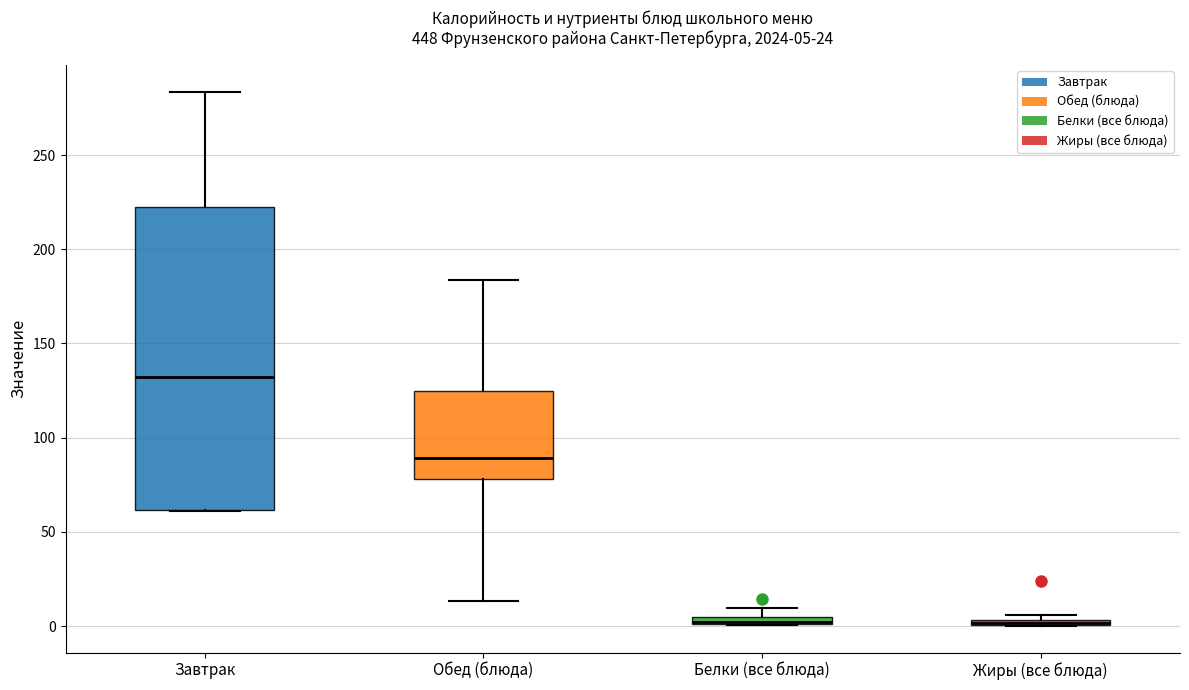

Which box is the tallest, from its lower edge to its upper edge?

Завтрак